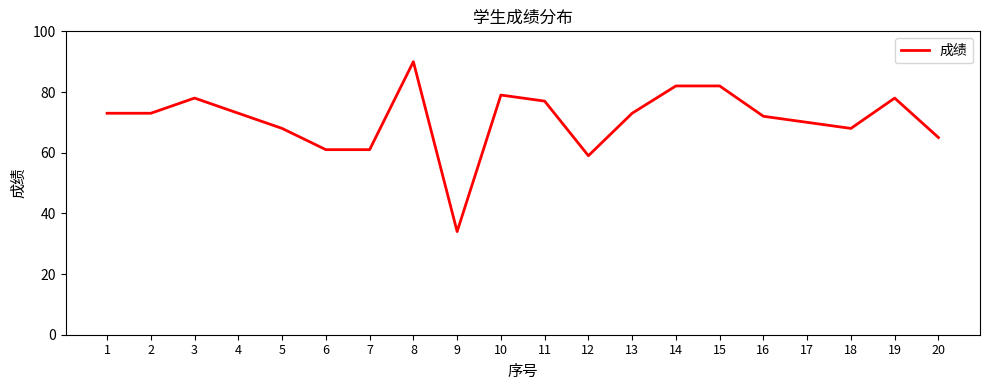

What is the maximum value shown in the chart?

90